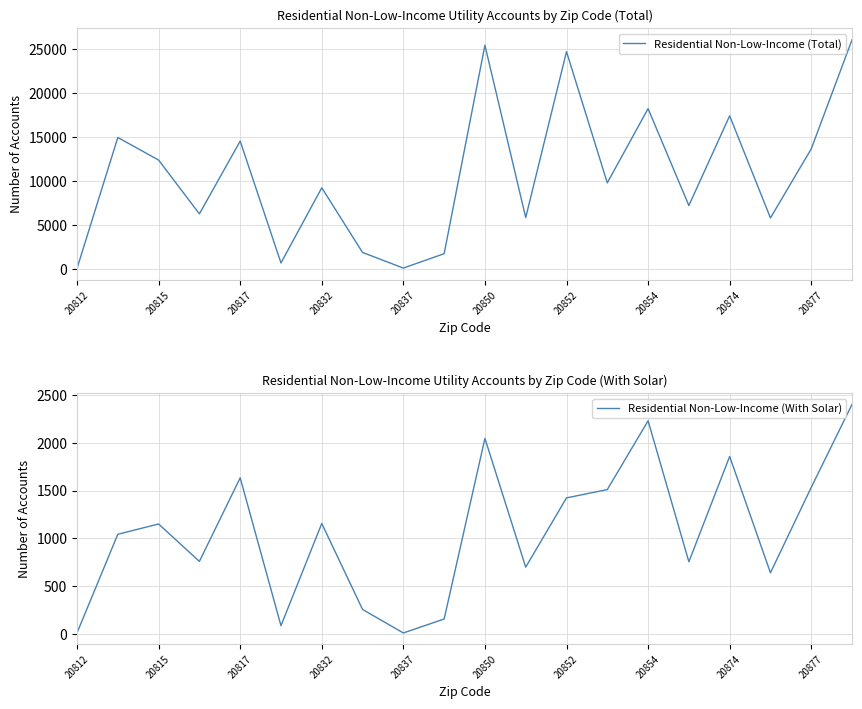

Where is Residential Non-Low-Income (With Solar) nearest to the value 1207?

20832